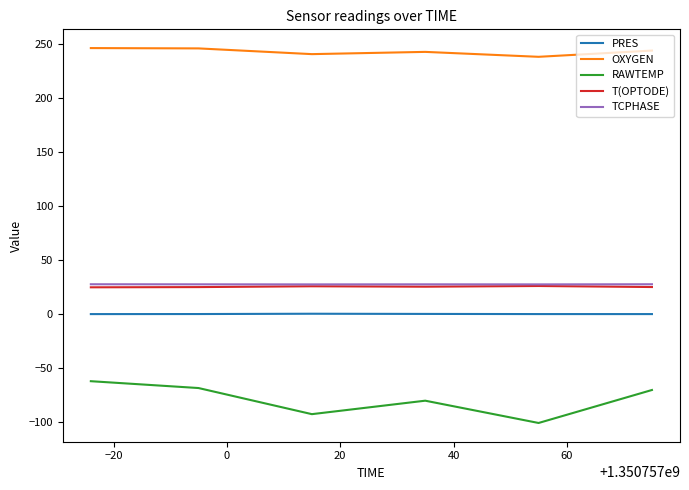

True or false: TCPHASE and RAWTEMP cross at least once.

False